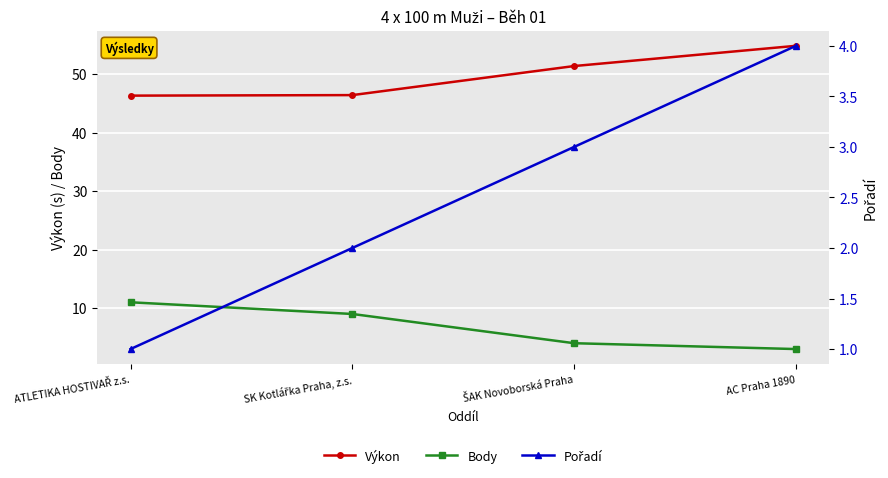

Does the chart display data point markers on the line(s)?

Yes